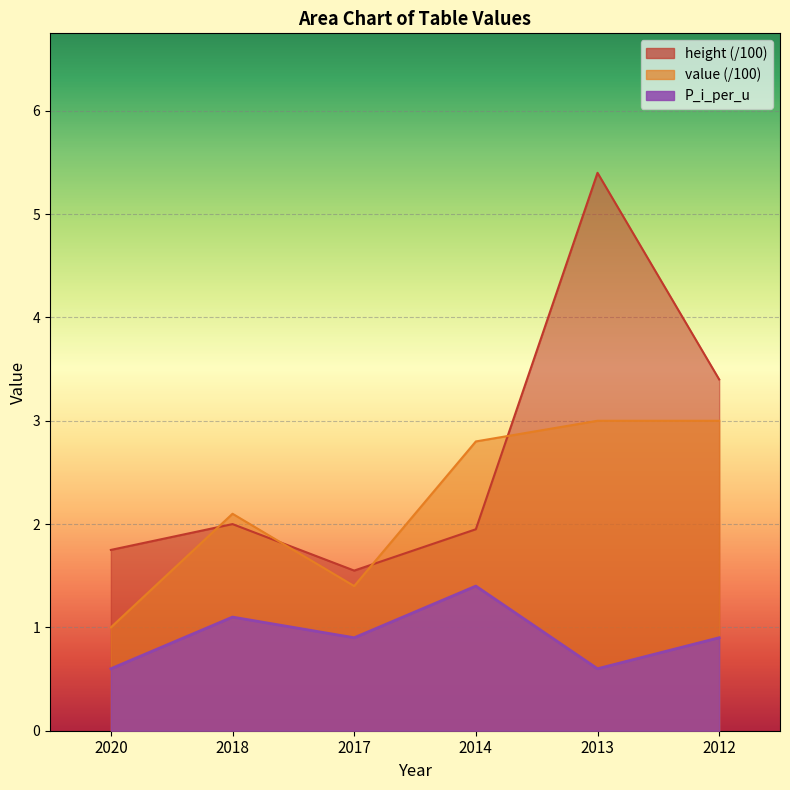

What is the sum of the value values at 2014 and 2013?

5.8